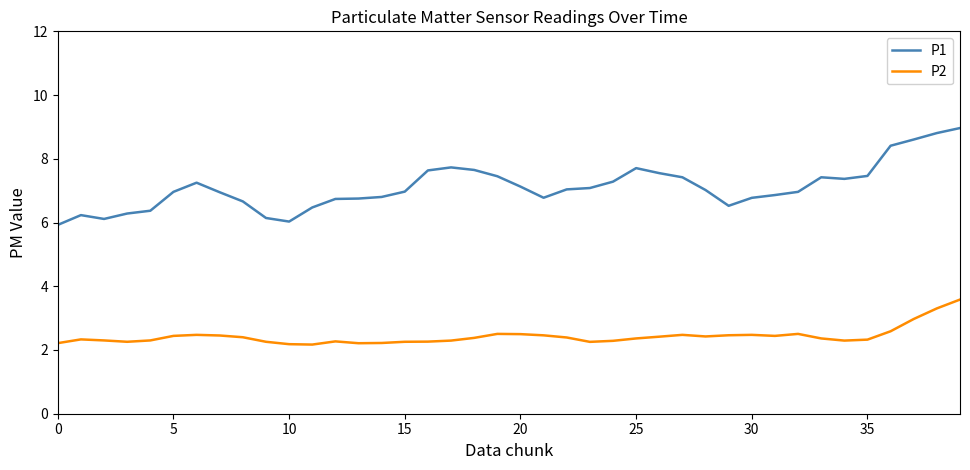

List the series in order of their peak value, lowest first.

P2, P1